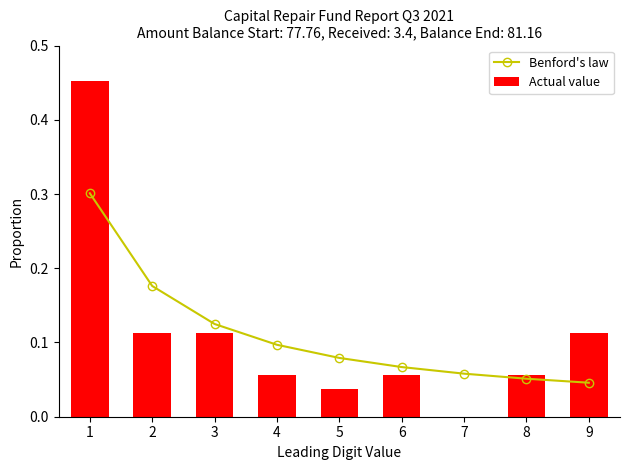

How many positive values does the Actual value series have?

8